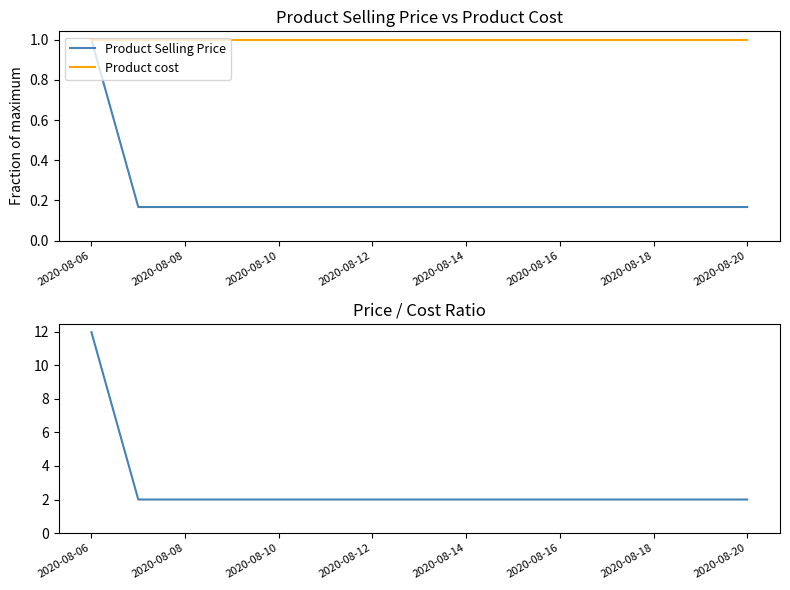

True or false: Product Selling Price and Selling Price / Cost Ratio cross at least once.

False